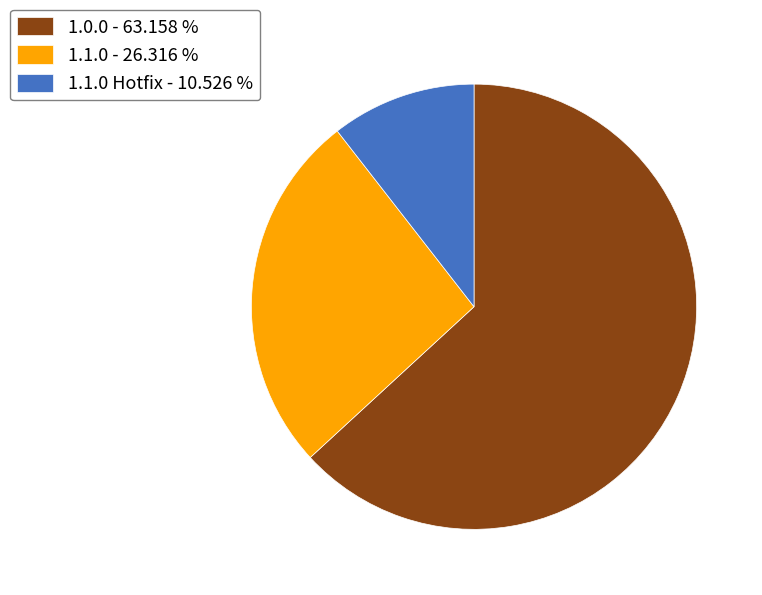

Which slice is the smallest?

1.1.0 Hotfix - 10.526 %